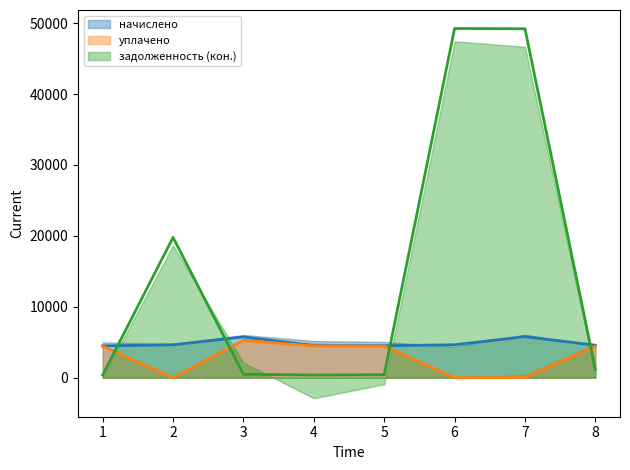

True or false: начислено has more than 2 interior local peaks.

False